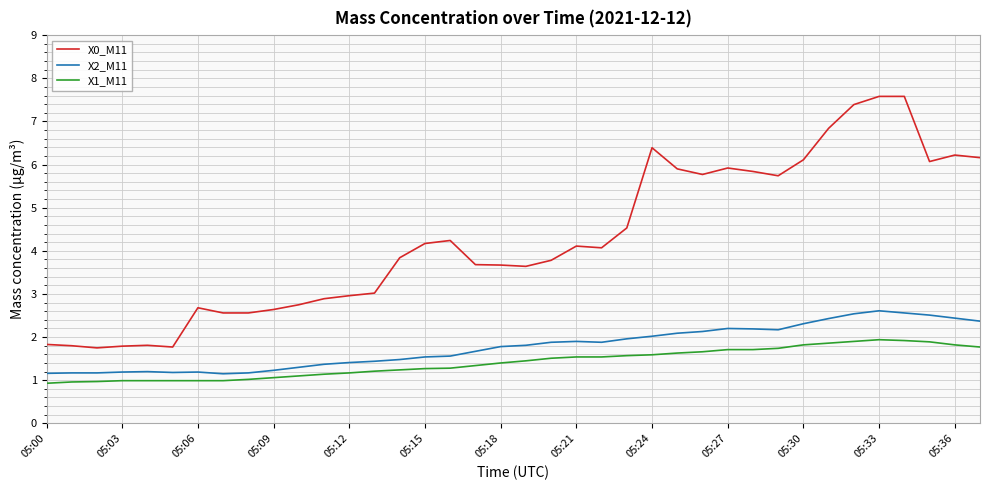

What is the highest value of the X1_M11 series?

1.9